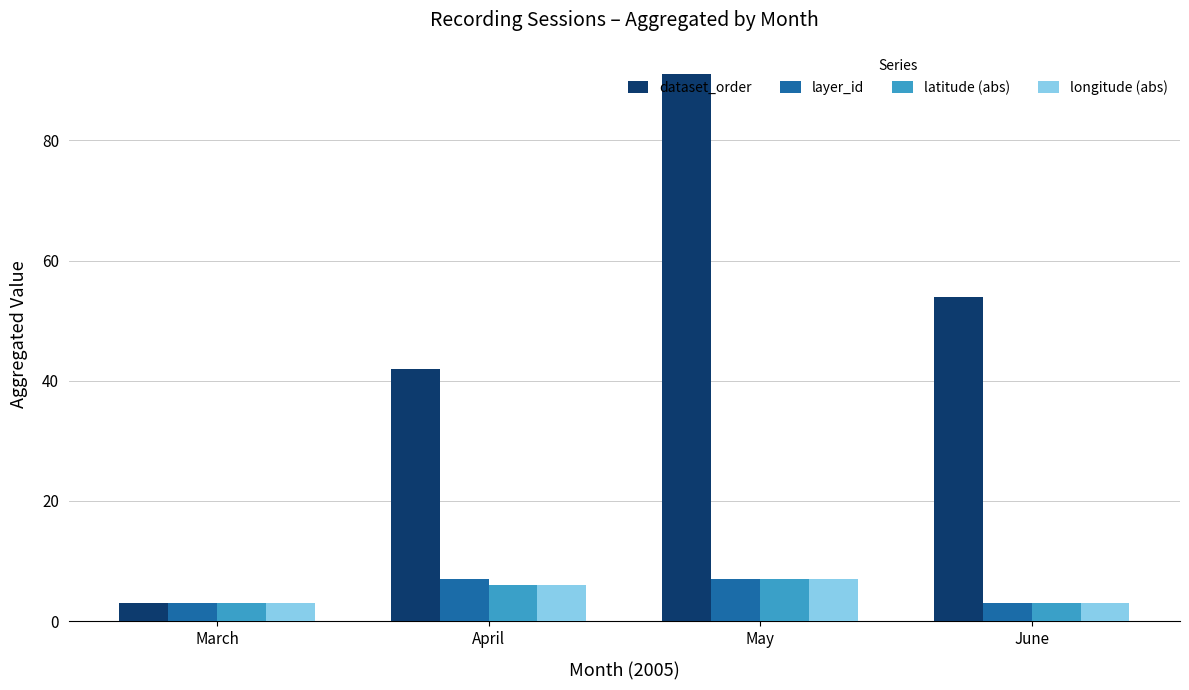

Count the dataset_order values in the range 42 to 91.

3